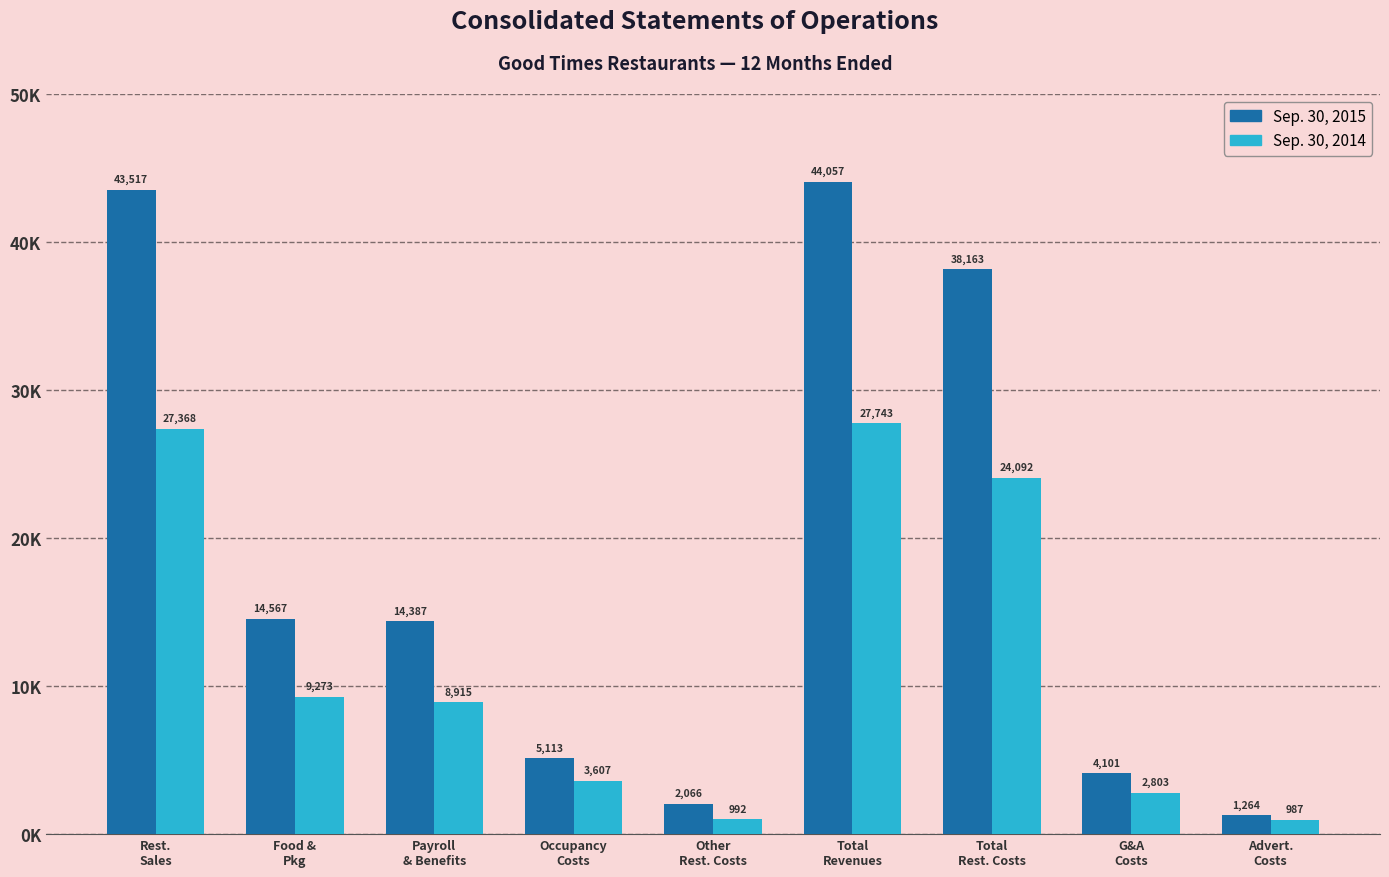

What is the minimum value shown in the chart?

987